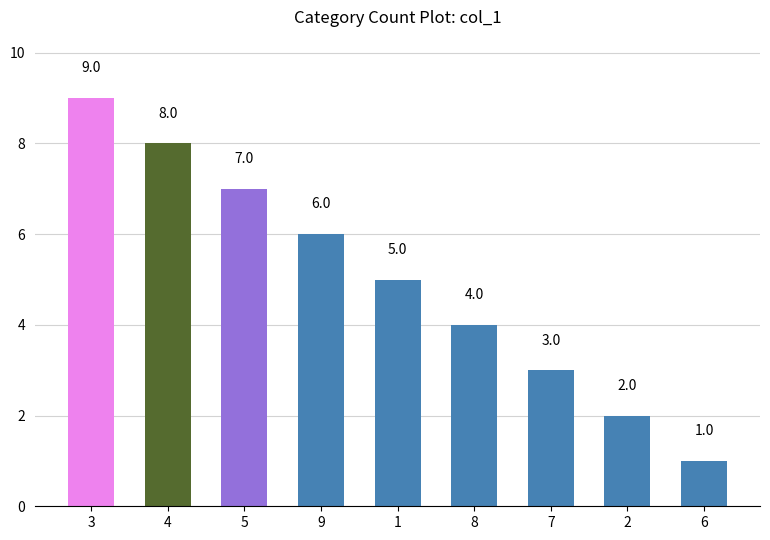

What is the difference between the second highest and second lowest values?

6